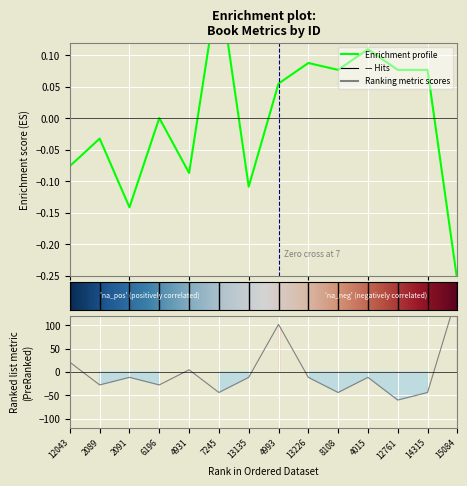

What is the value of the publishingYear point at the 11th from the left?

-11.6